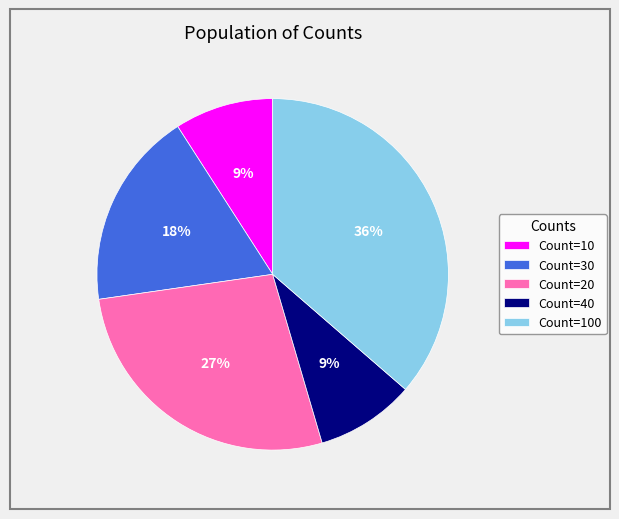

Is the sum of Count=100 and Count=20 greater than half?

Yes